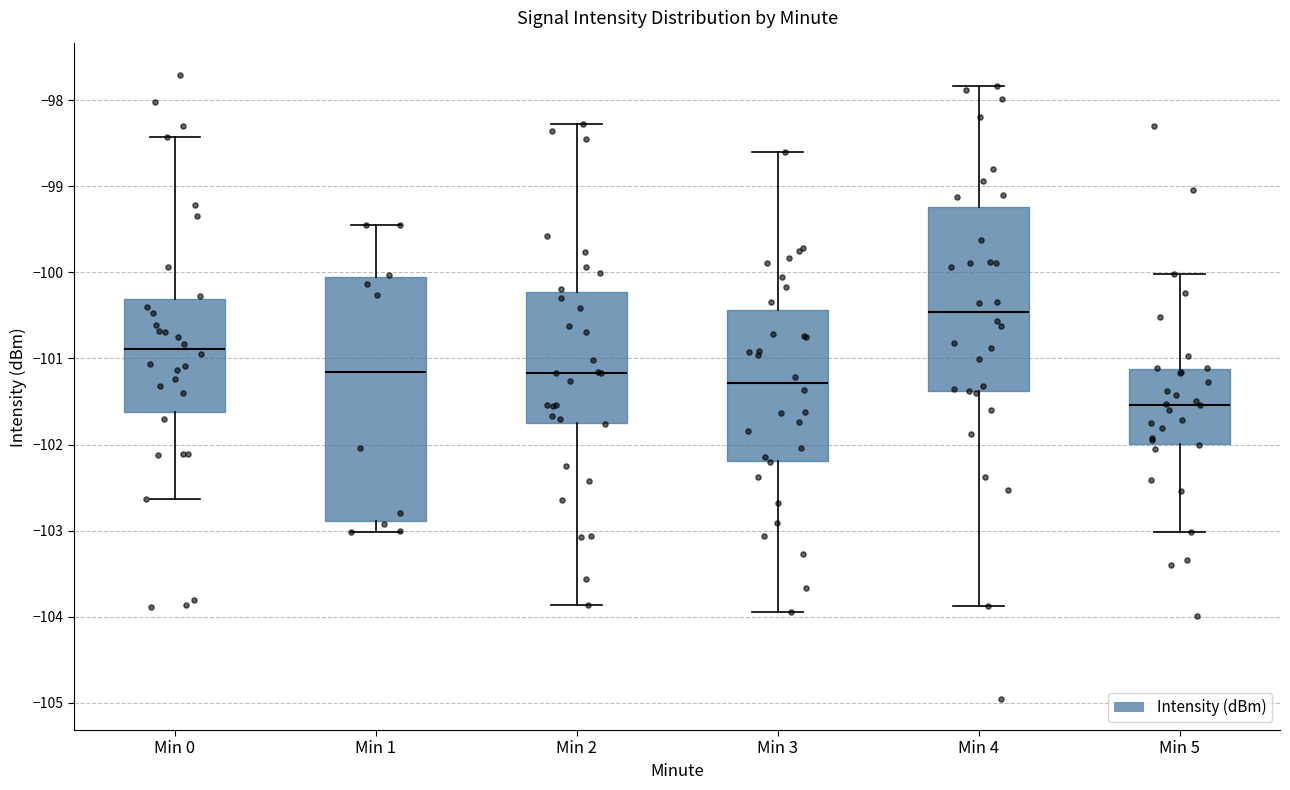

Which box's median line is the lowest?

Min 5